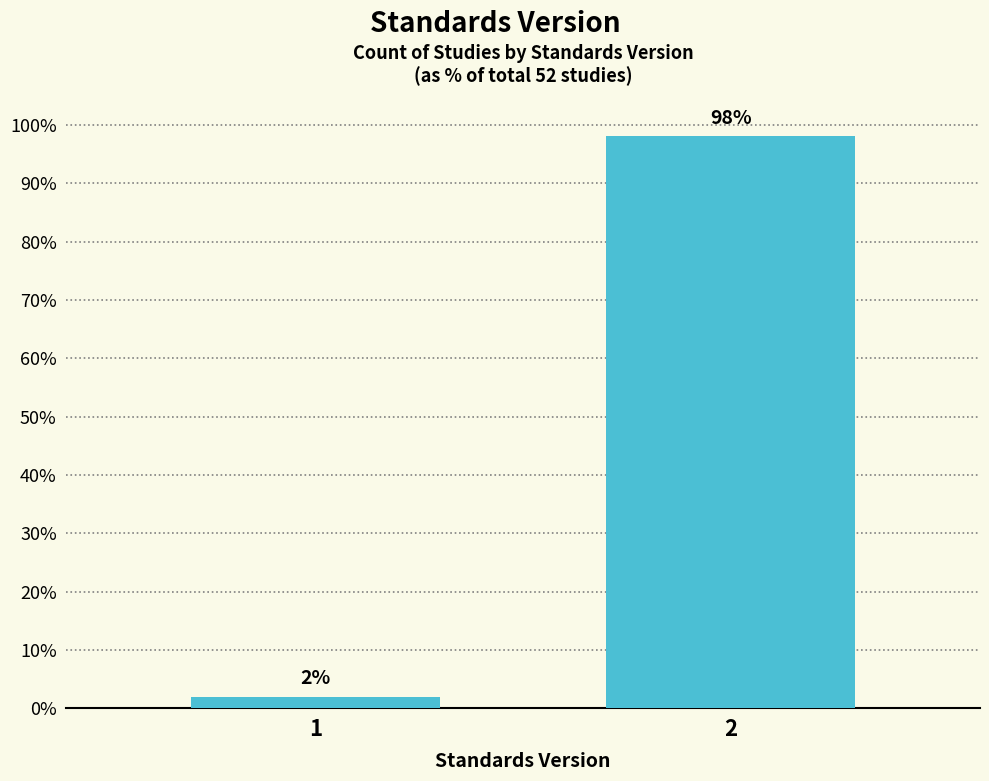

What is the value of the 2nd bar from the left?

98.1